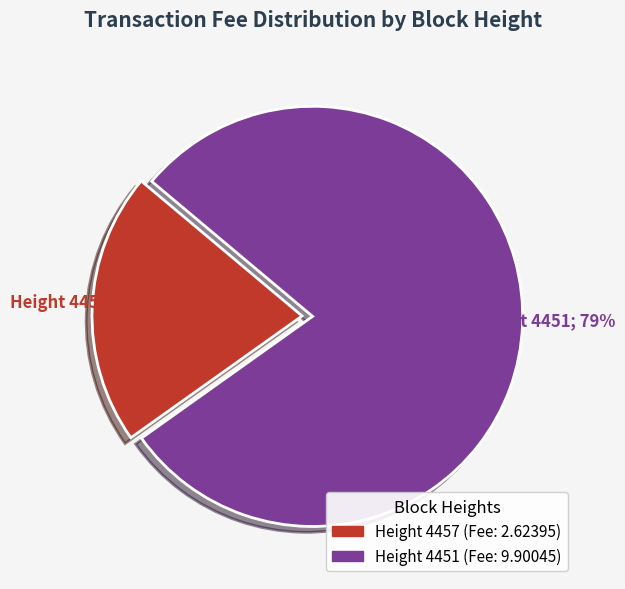

To the nearest percent, what is the difference between the largest and smallest slice percentages?

58%